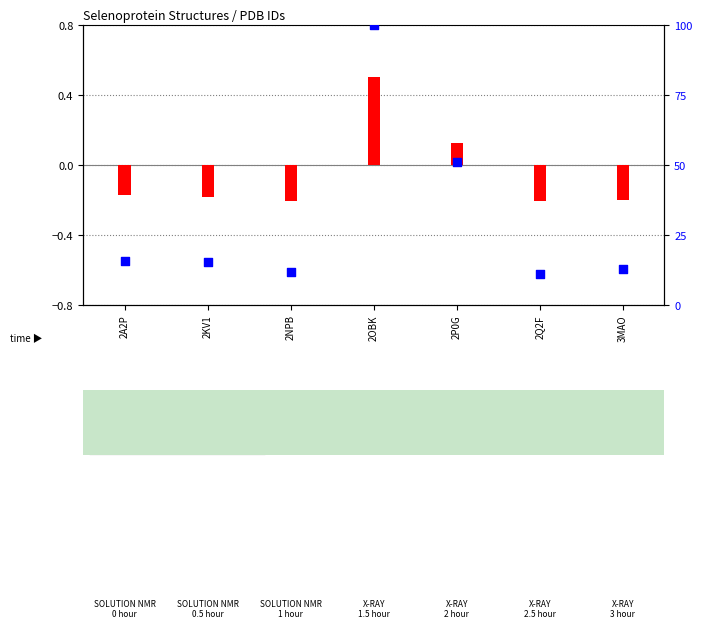

Which series contains the highest Y value?

percentile rank (Residue Count)